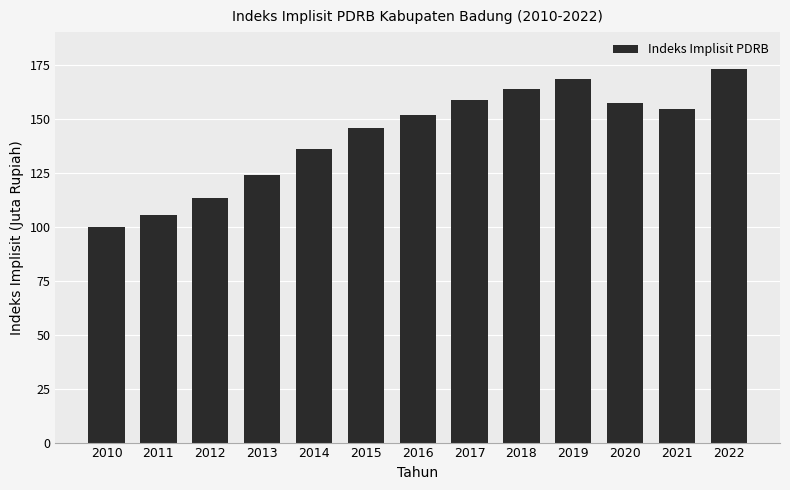

Read the value at 2012.

113.2